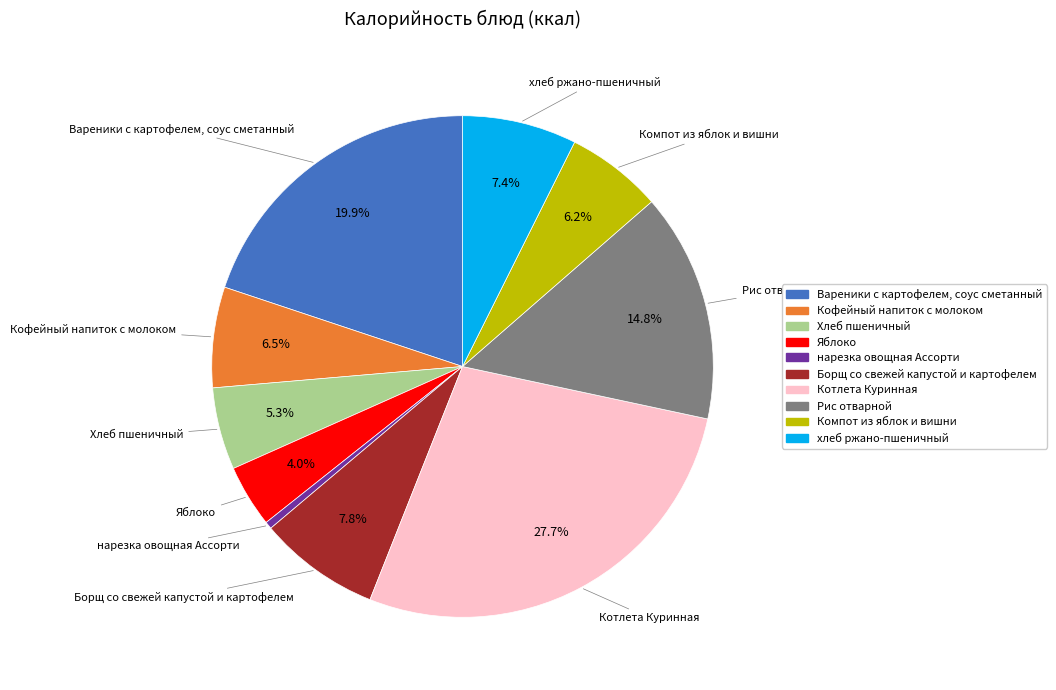

To the nearest percent, what is the average slice percentage?

10%